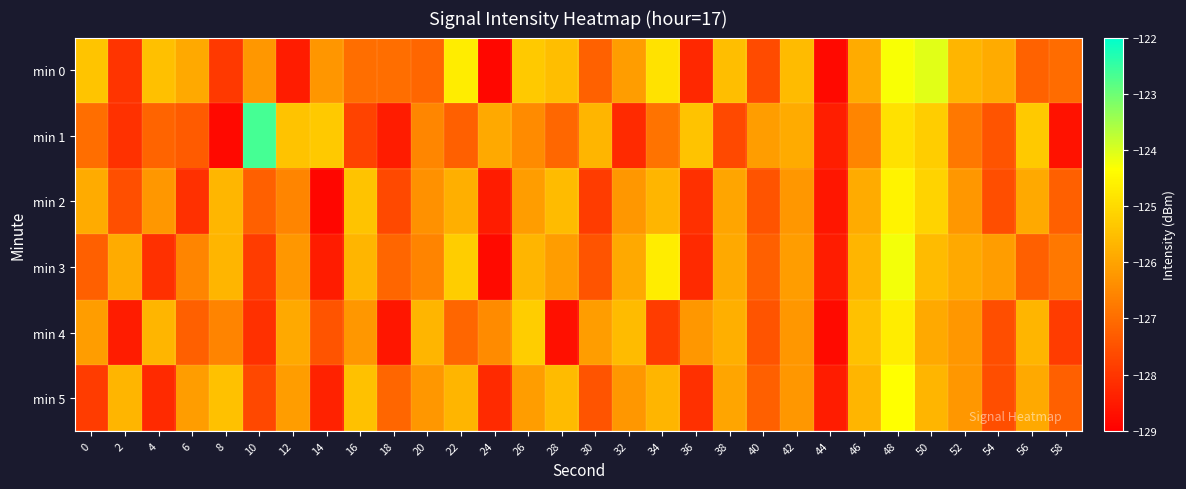

Between 6 and 32, which series saw the biggest shift?

min 2